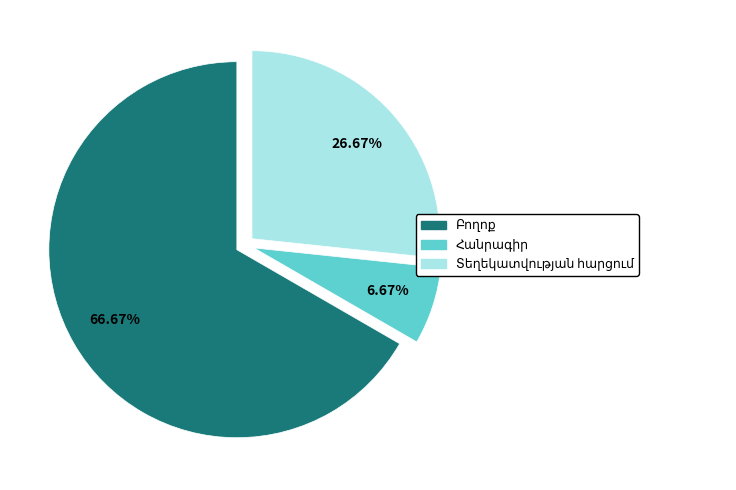

Is there a majority slice in this chart?

Yes